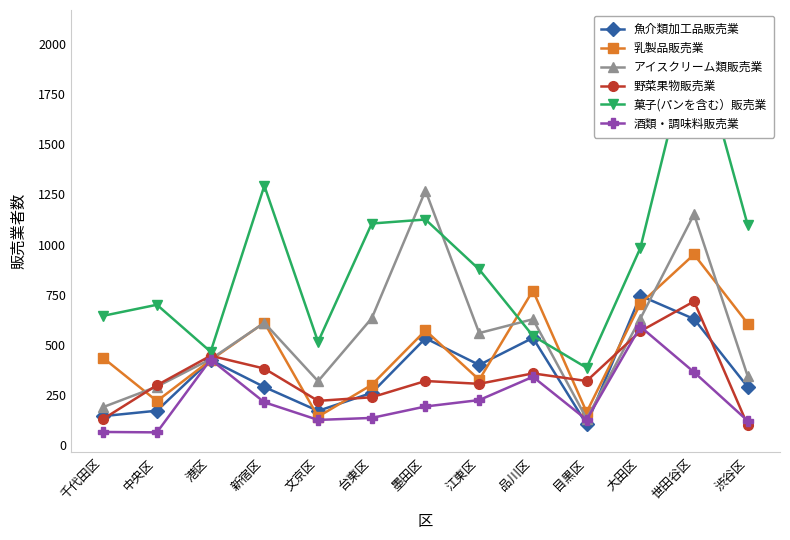

At which label does アイスクリーム類販売業 first exceed 559?

新宿区